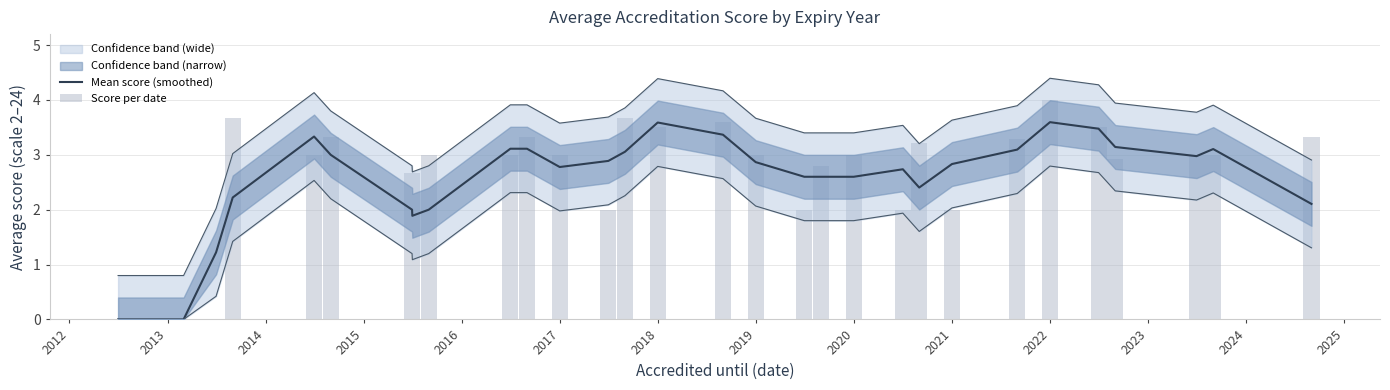

Rank the series by their average value, from highest to lowest.

Score per date, Mean score (smoothed)